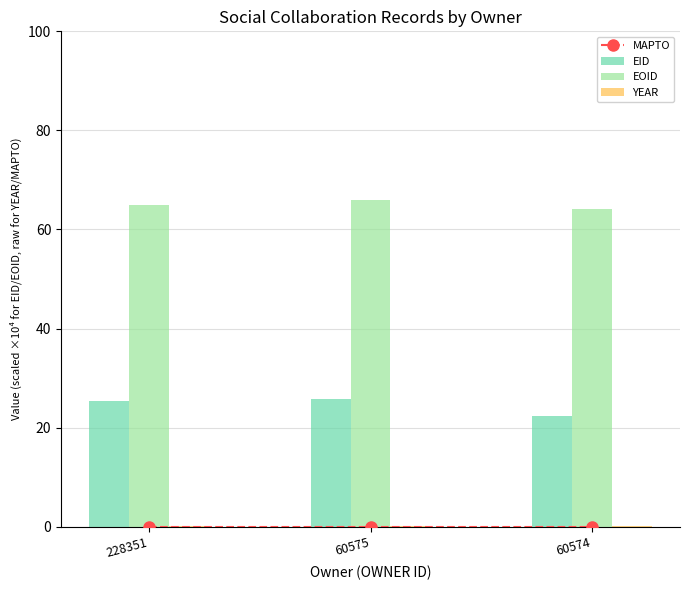

At which category is the sum across all series the highest?

60575